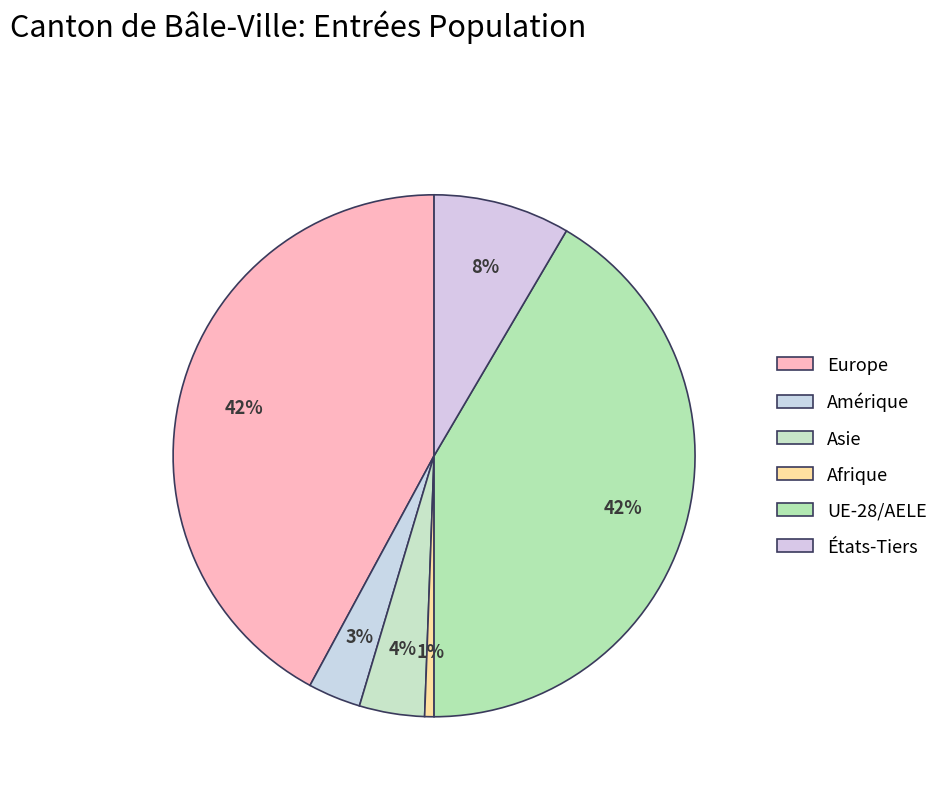

Is Europe the majority of the pie?

No